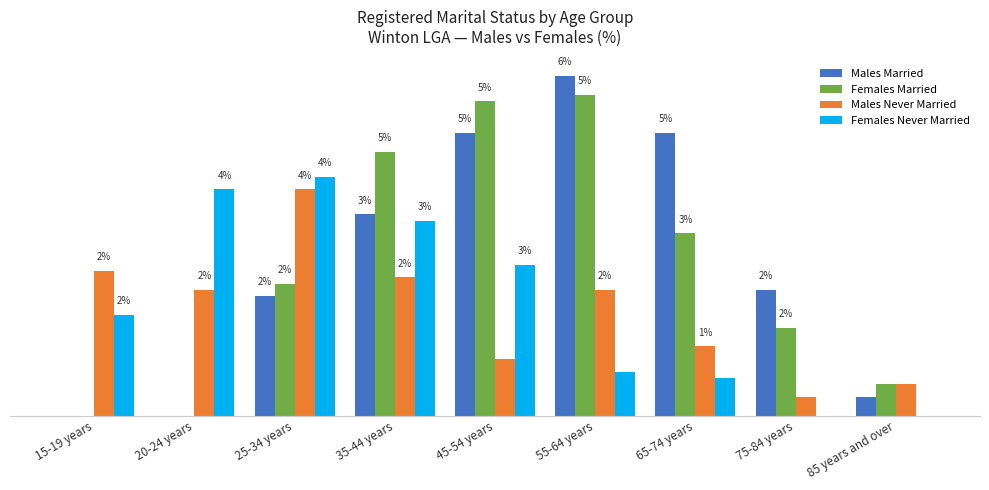

Does the chart contain stacked bars?

No